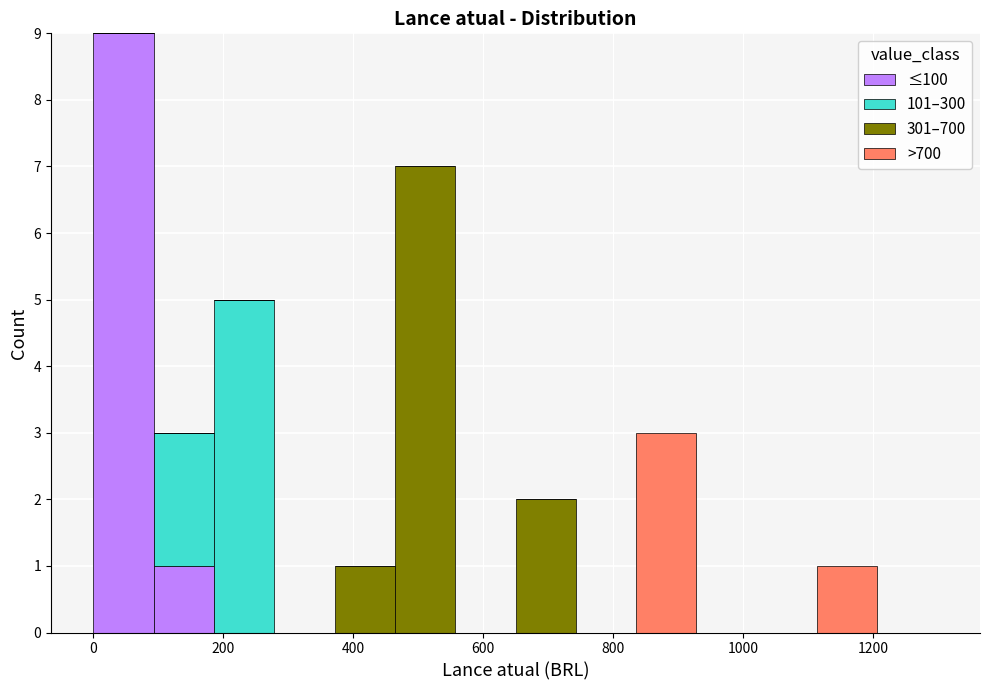

What is the total height of the stacked bar covering 840 to 920 on the x-axis? Neither the bar edges nor the heights are printed on the chart, so give them approximately, as read against the axes.

3